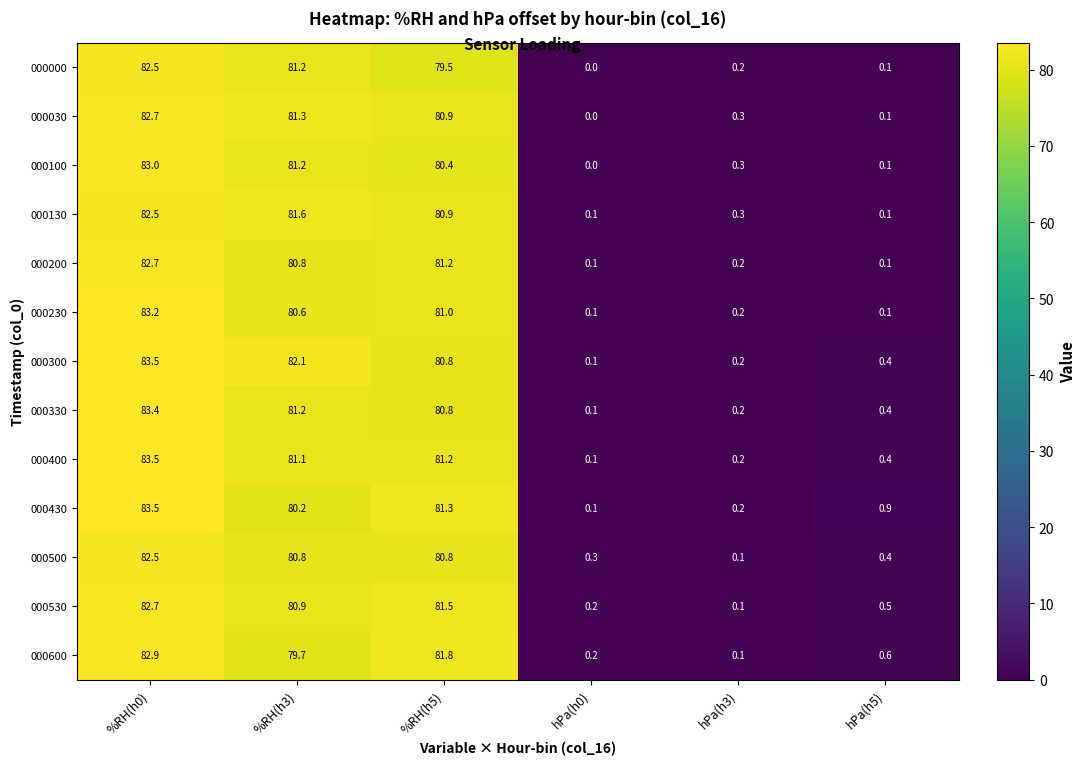

List the labels in order of 000000 value, largest first.

%RH(h0), %RH(h3), %RH(h5), hPa(h3), hPa(h5), hPa(h0)